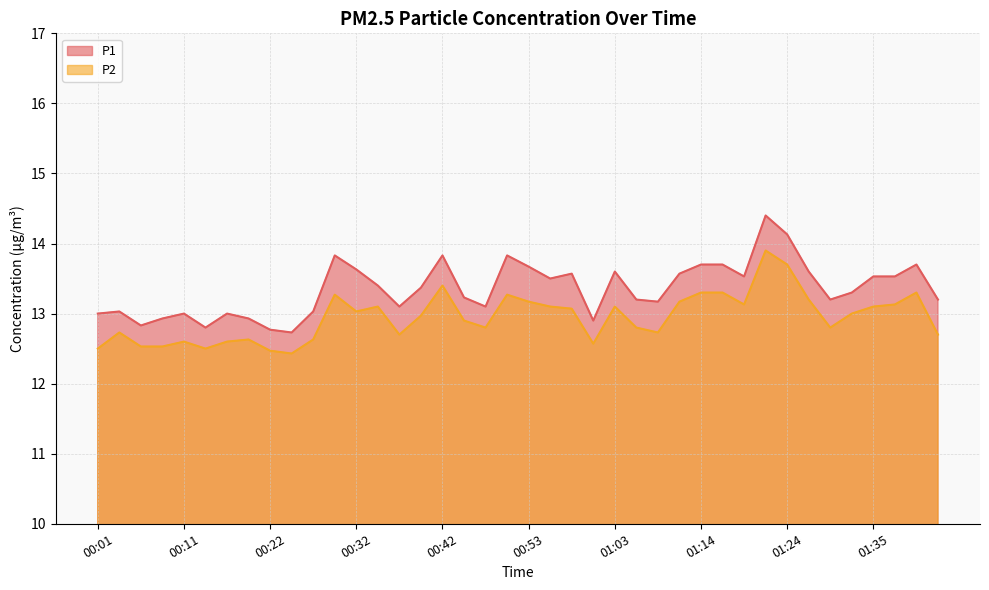

How many values in the P2 series are below 13?

20